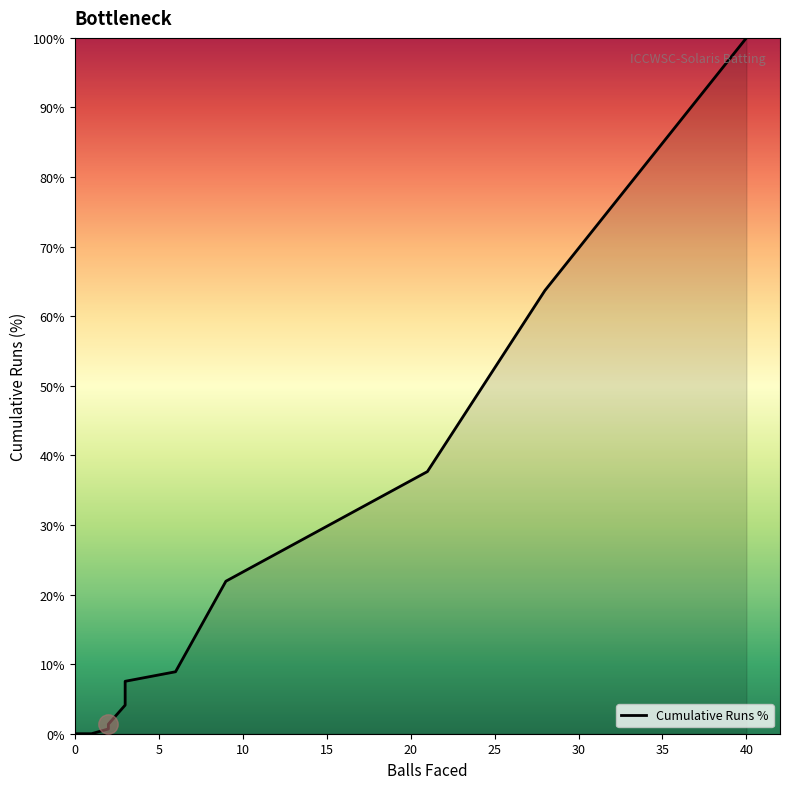

Does the chart display data point markers on the line(s)?

No